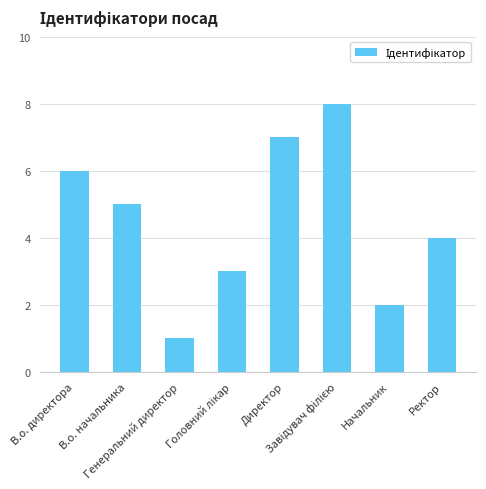

What is the difference between the maximum and second lowest values?

6